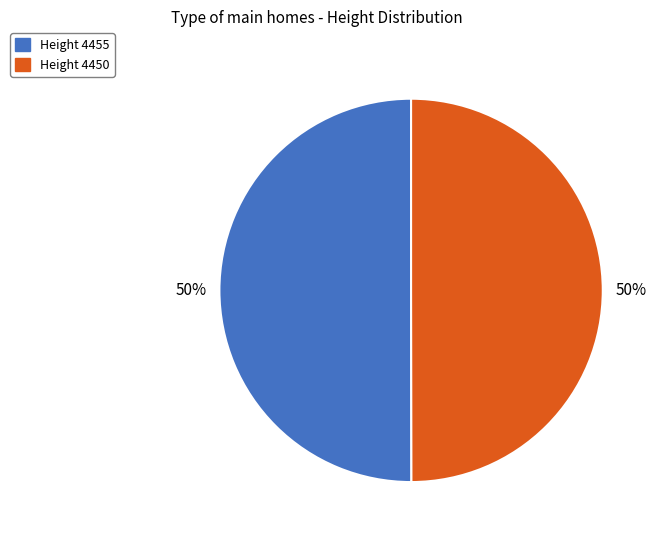

How many slices are in this pie chart?

2